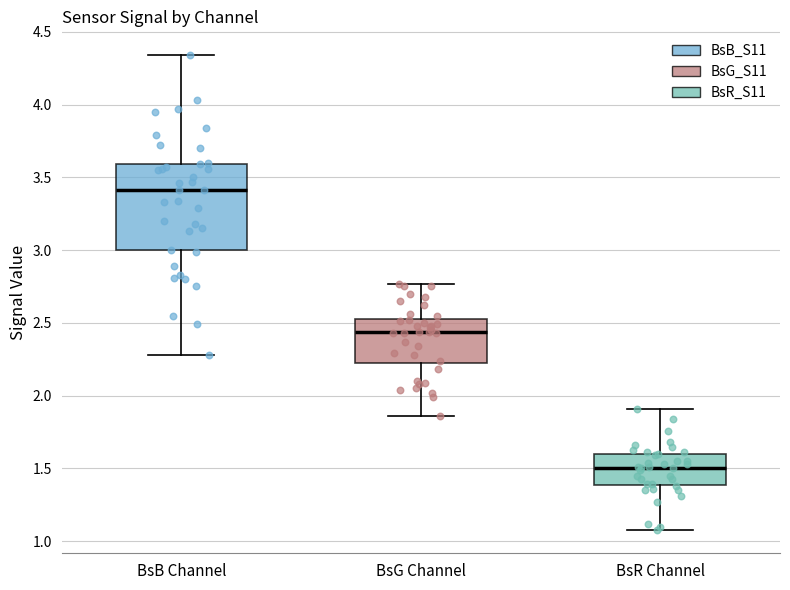

Where does the median line of the box for BsB Channel sit on the y-axis? The values are not printed on the chart, so give them approximately, as read against the axis.

3.40